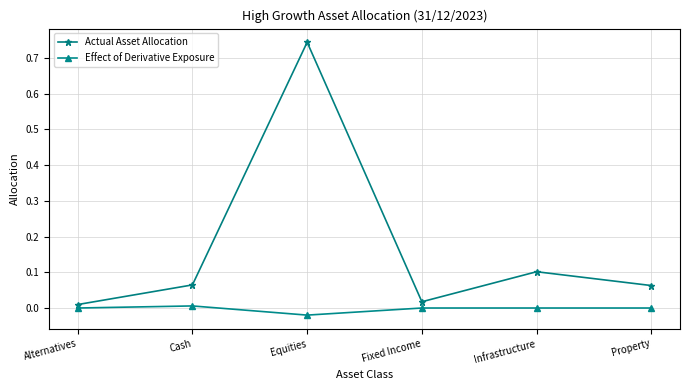

What position from the left is Infrastructure?

5